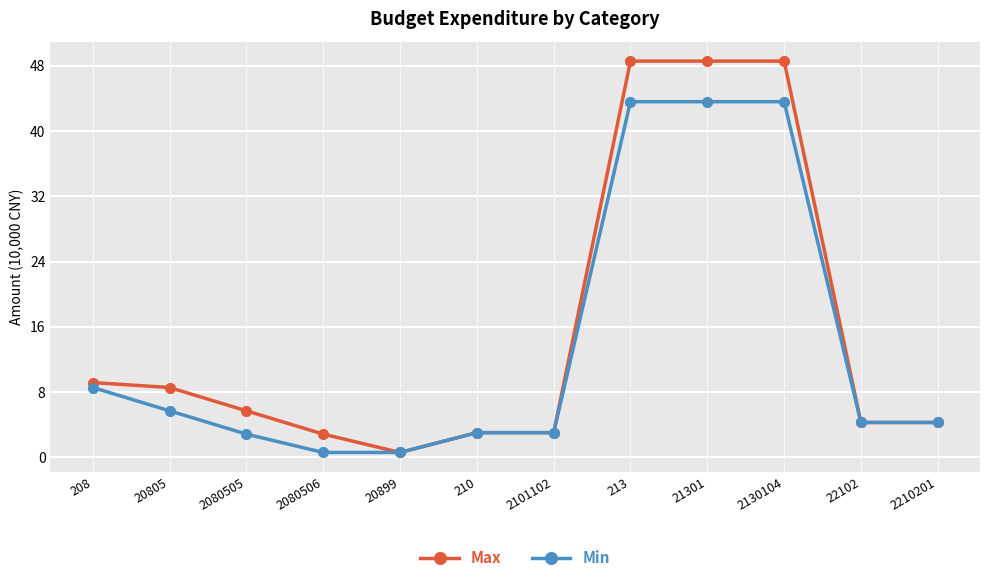

What is the maximum value for Min?

43.6